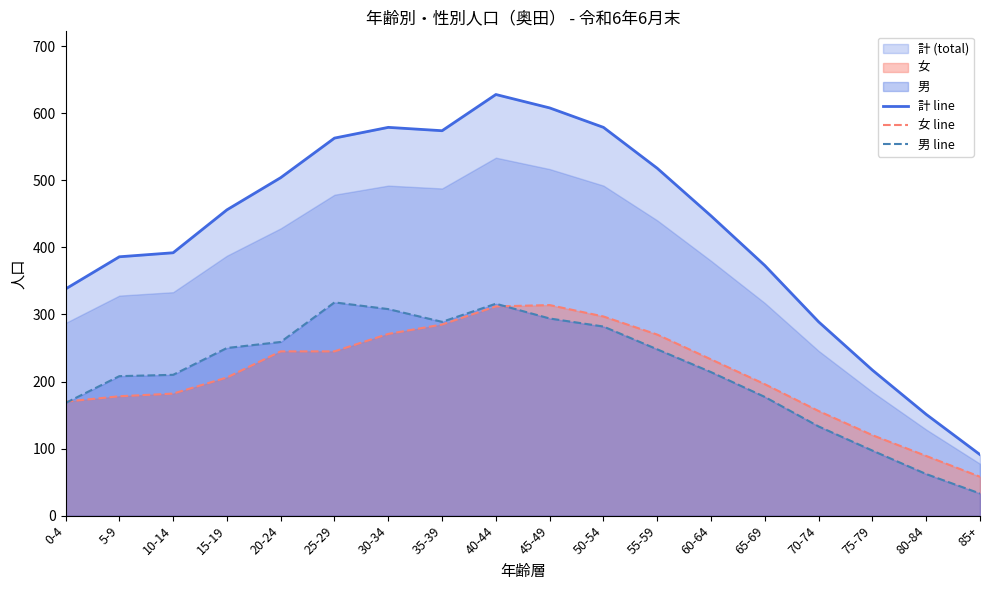

What position from the left is 35-39?

8